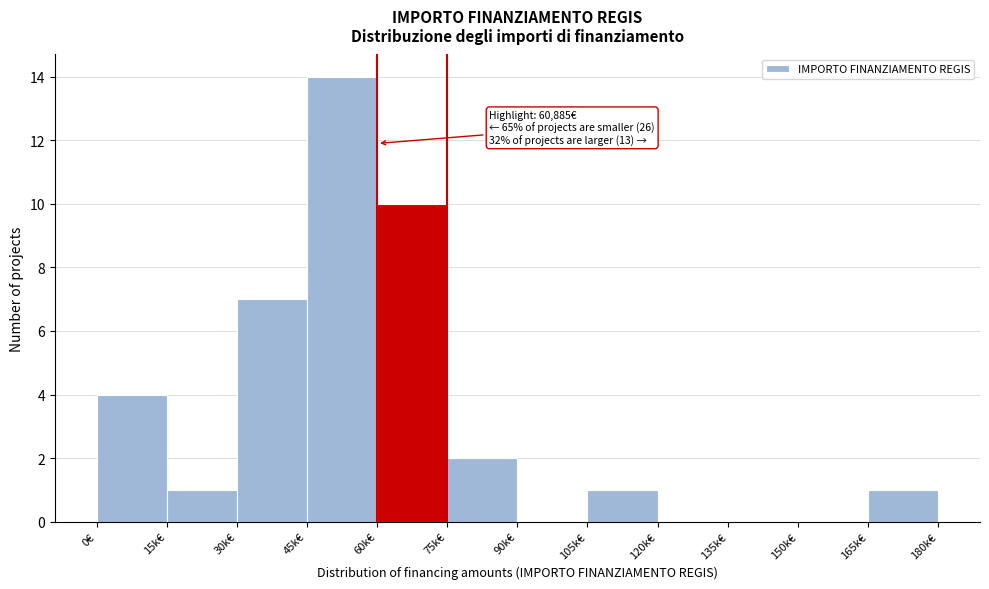

Reading left to right, list all the values displayed in this chart.

0€=4	15k€=1	30k€=7	45k€=14	60k€=10	75k€=2	90k€=0	105k€=1	120k€=0	135k€=0	150k€=0	165k€=1